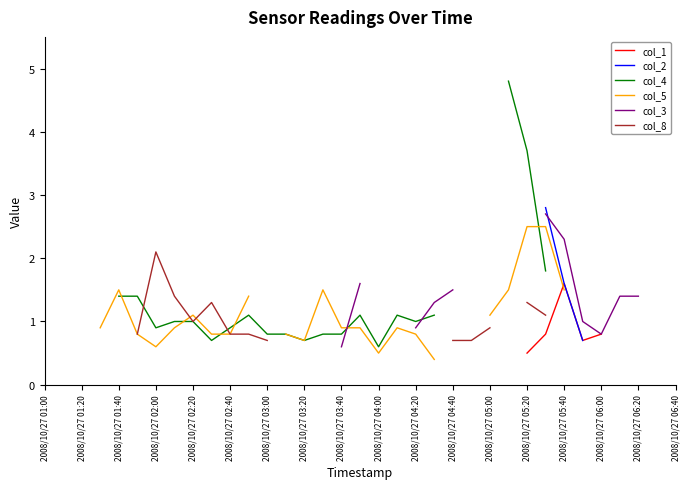

What are all the series names shown in the legend?

col_1, col_2, col_4, col_5, col_3, col_8